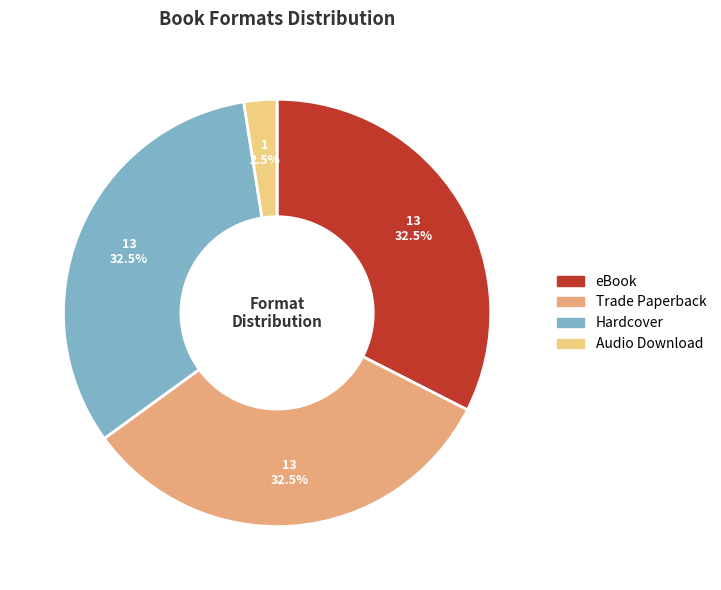

Which category has the smallest portion of the pie?

Audio Download